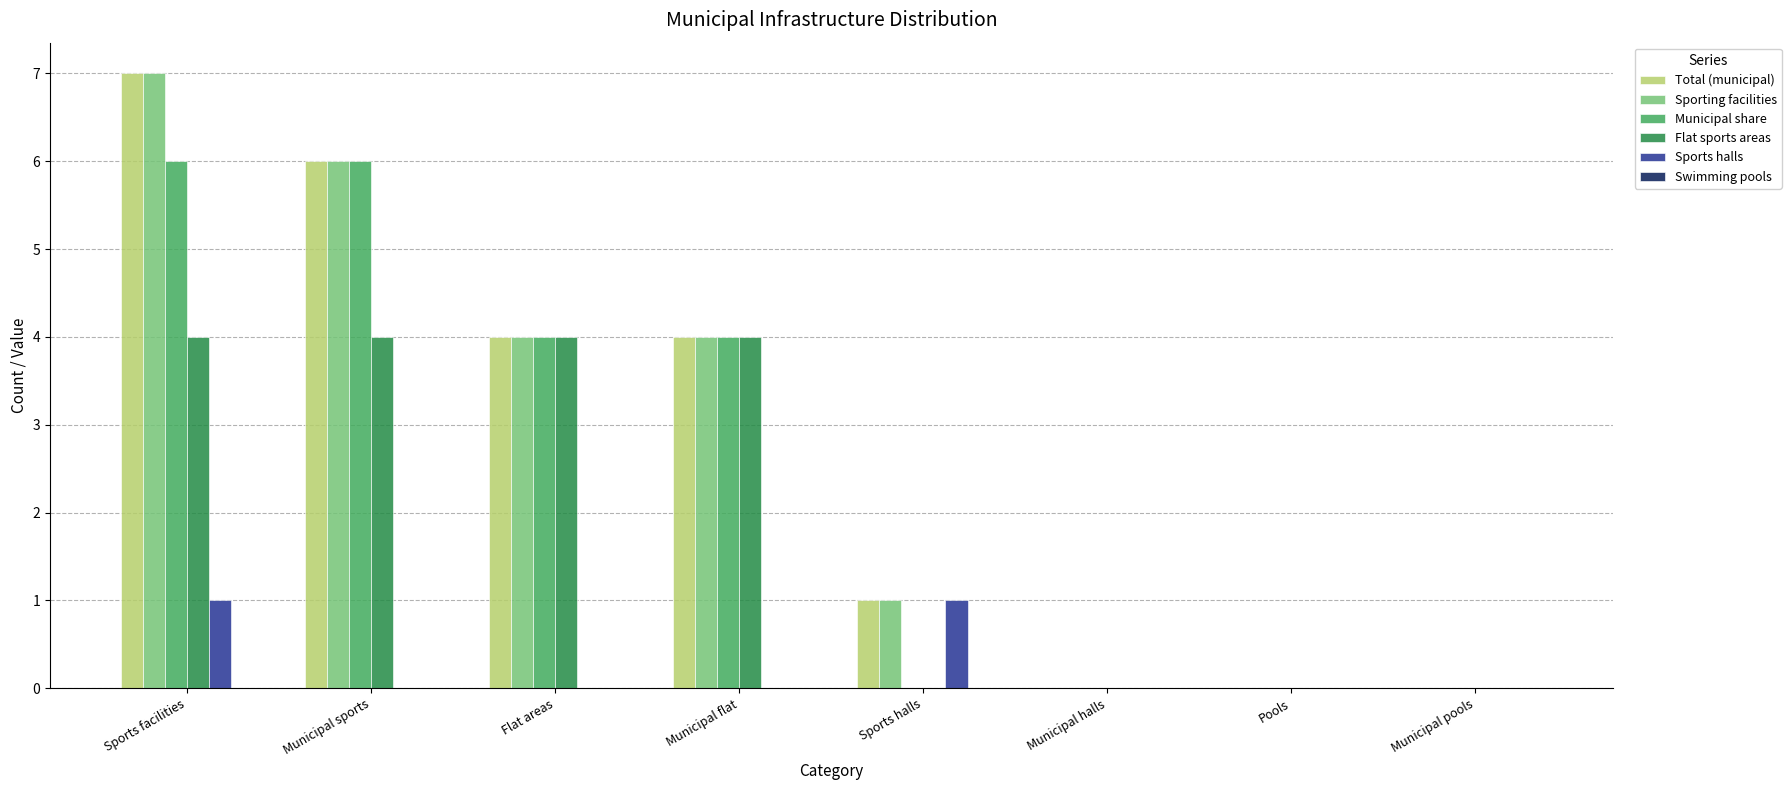

What is the greatest value displayed?

7